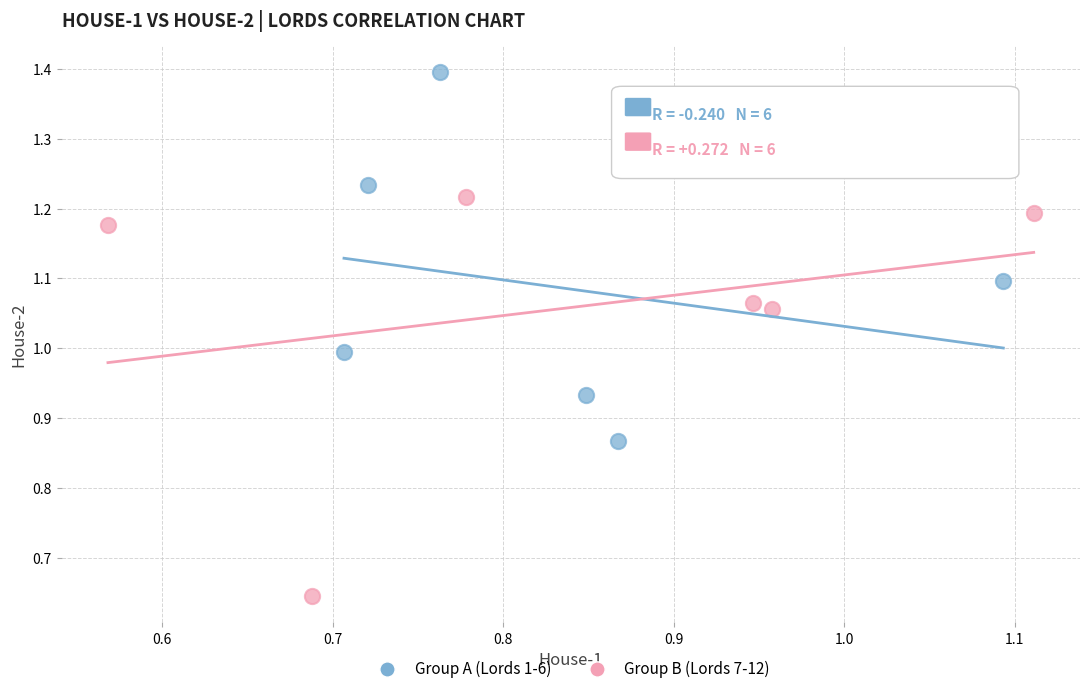

Which series reaches the minimum Y coordinate?

Group B (Lords 7-12)